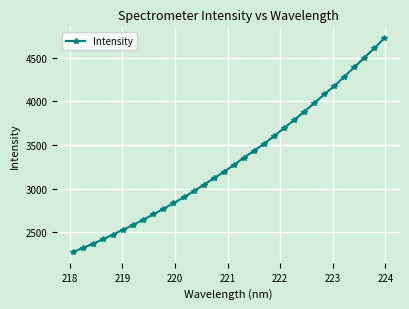

What is the sum of all values?

106429.2